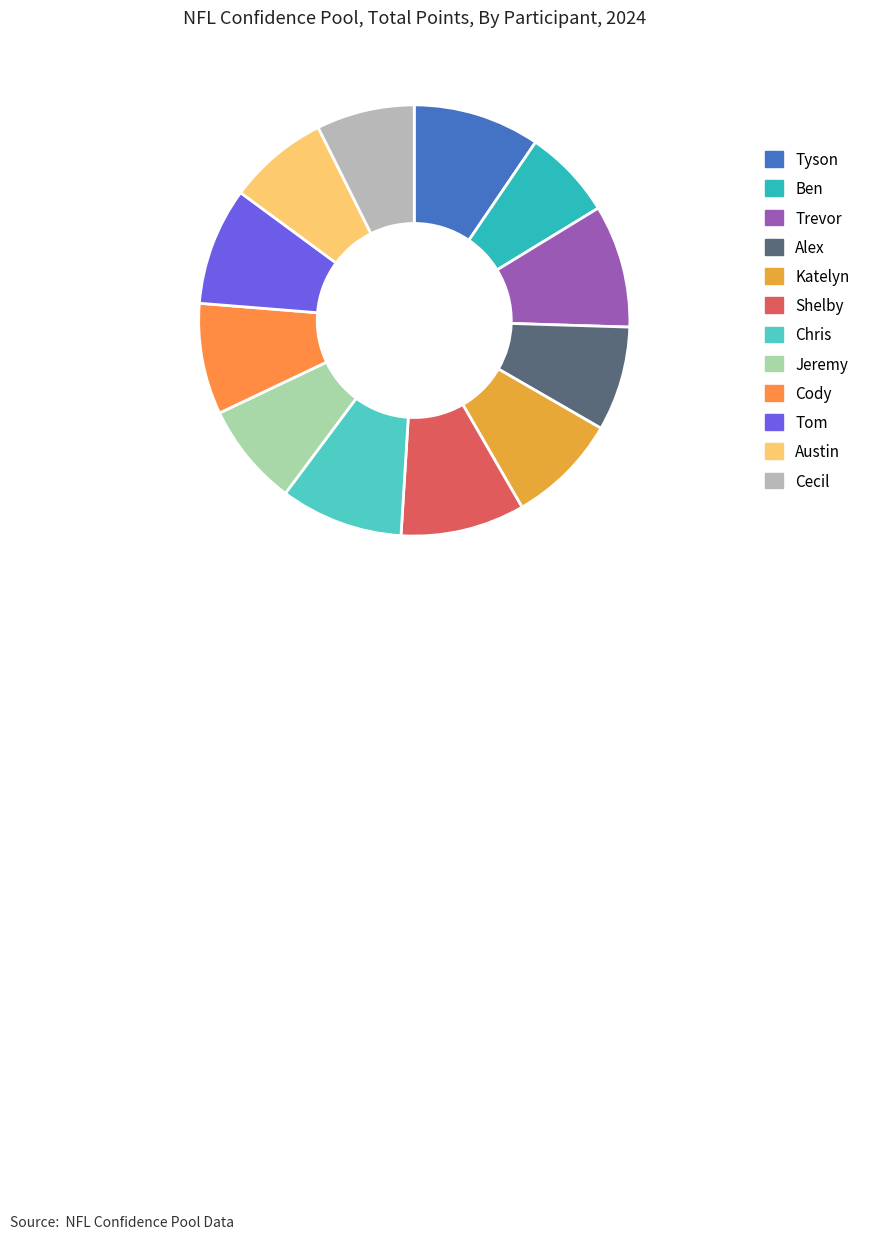

What percentage is the Cecil slice, to the nearest percent?

7%